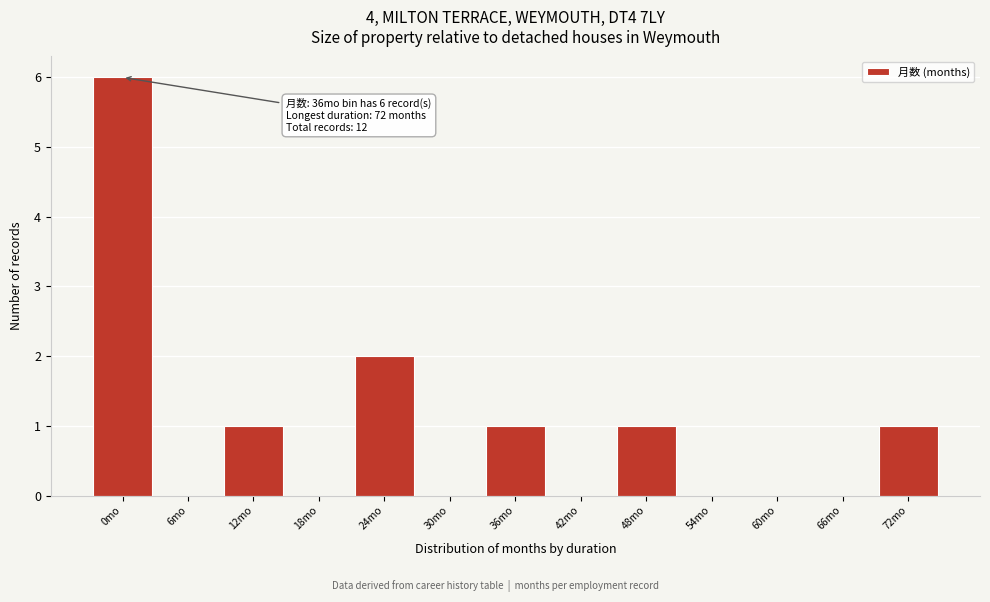

Reading left to right, extract all data points from this chart.

0mo=6	6mo=0	12mo=1	18mo=0	24mo=2	30mo=0	36mo=1	42mo=0	48mo=1	54mo=0	60mo=0	66mo=0	72mo=1